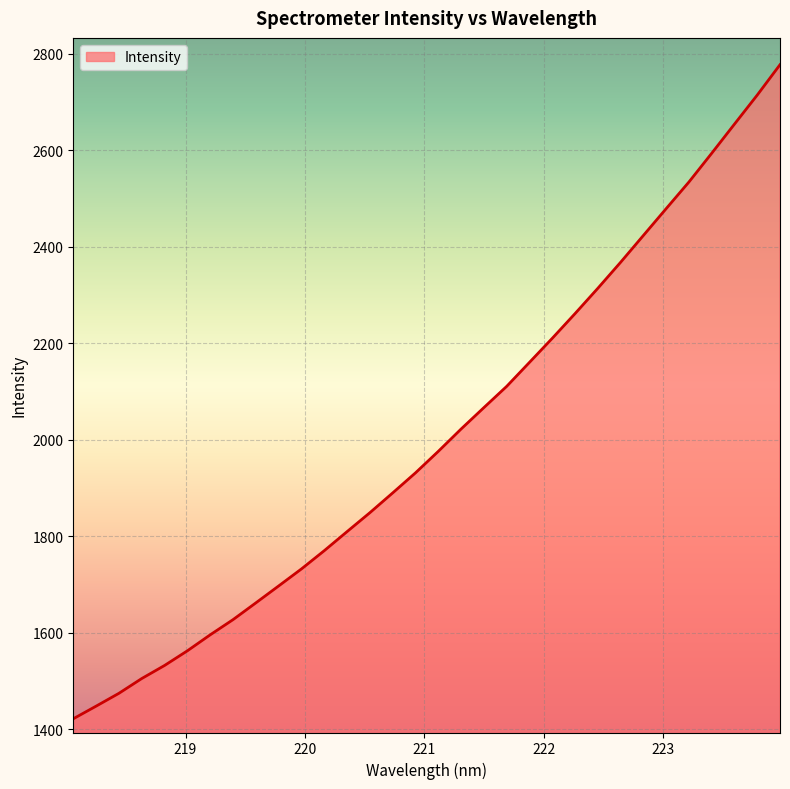

What is the greatest value displayed?

2777.2